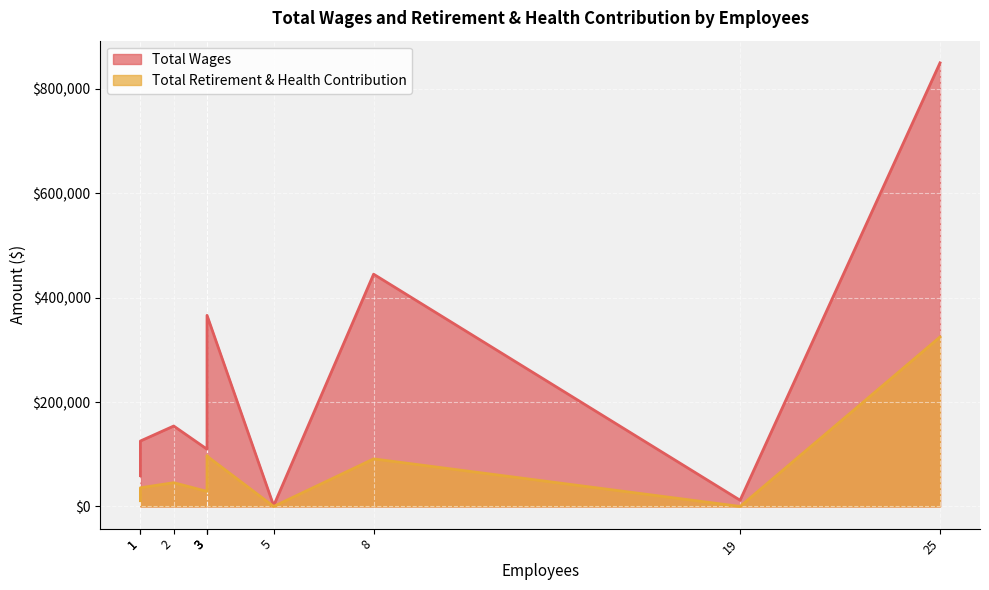

What is the sum of all Total Wages values?

2441012